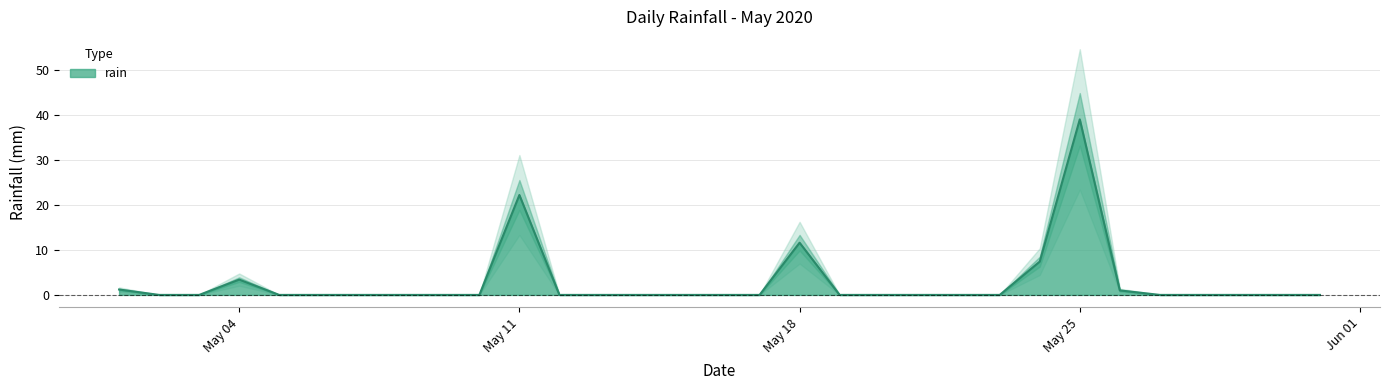

The value at 2020-05-29 is 21.2. True or false?

False